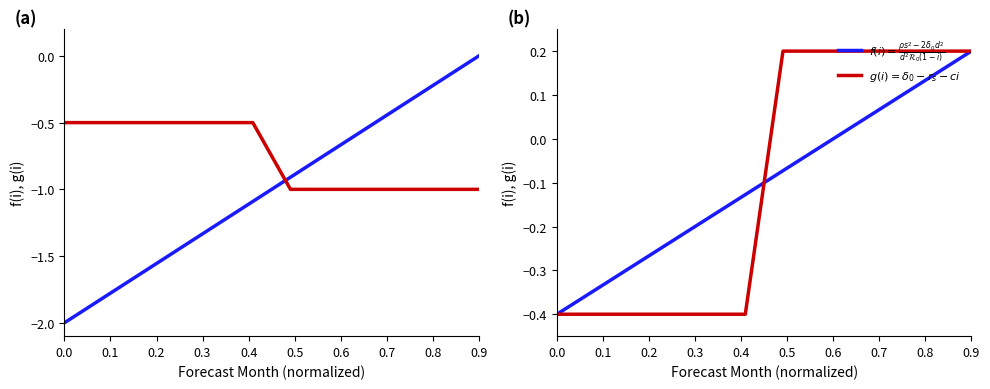

Does the chart display data point markers on the line(s)?

No